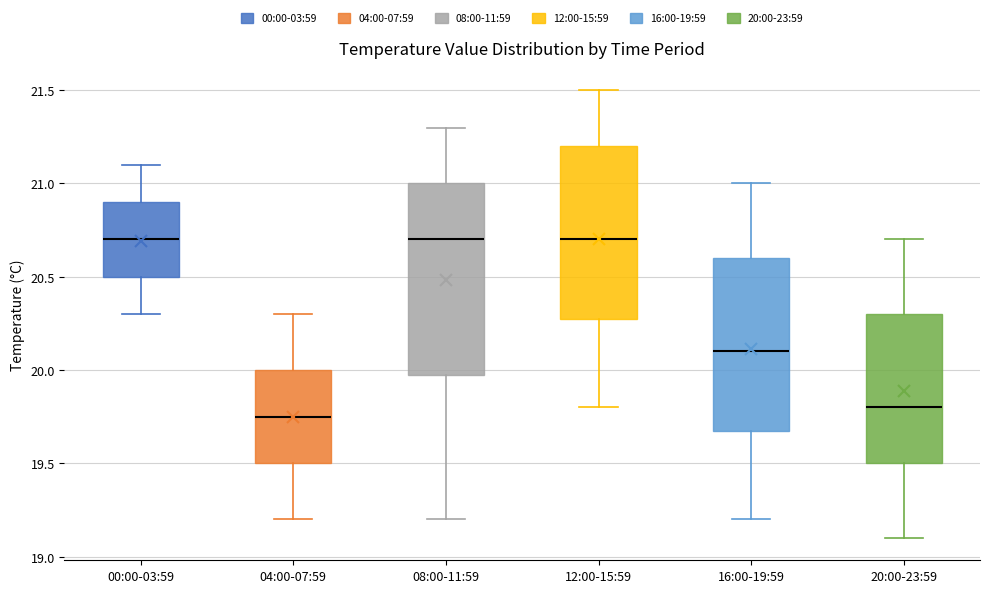

Where is the lower edge of the box for 12:00-15:59 on the y-axis? The values are not printed on the chart, so give them approximately, as read against the axis.

20.30